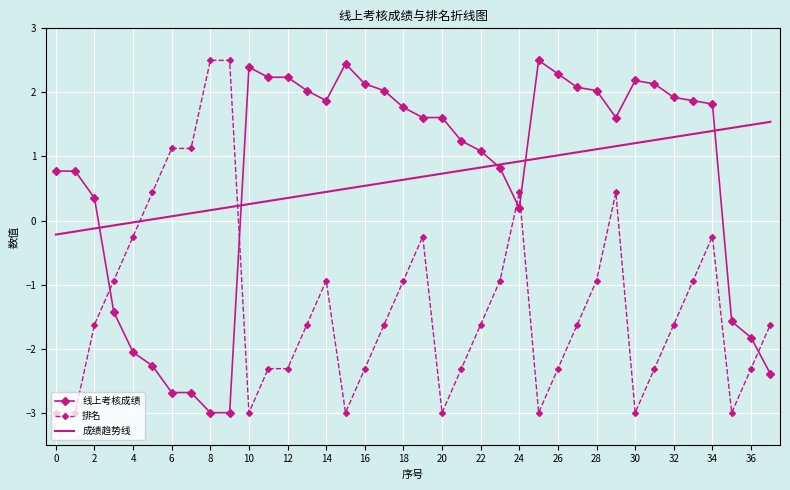

How many times do 成绩趋势线 and 排名 cross each other?

2